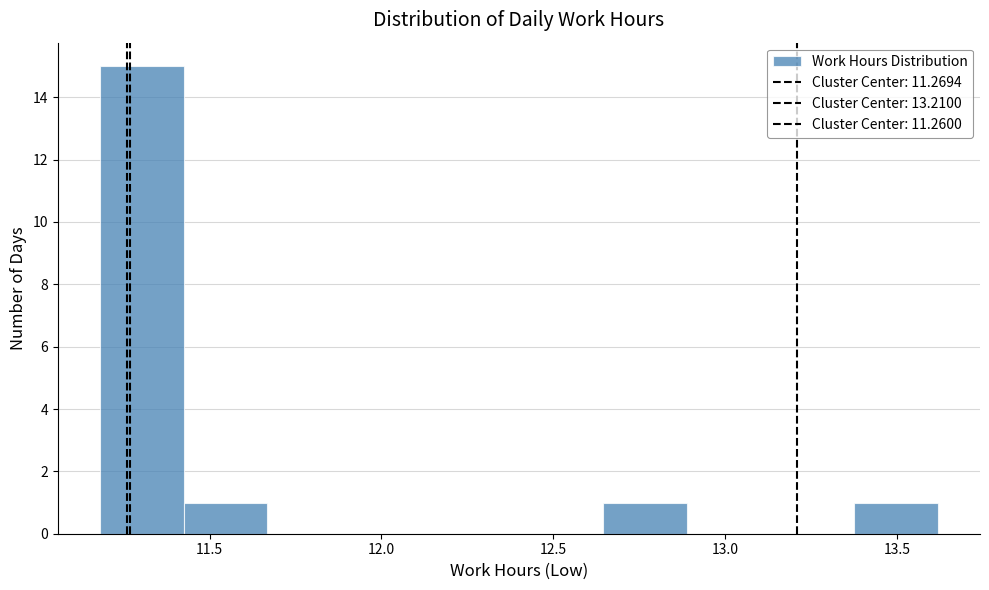

Reading left to right, list every bar in this chart as the range it spans on the x-axis followed by its height. Neither the bar edges nor the heights are printed on the chart, so give them approximately, as read against the axes.

11.20 to 11.40: 15
11.40 to 11.65: 1
11.65 to 11.90: 0
11.90 to 12.15: 0
12.15 to 12.40: 0
12.40 to 12.65: 0
12.65 to 12.90: 1
12.90 to 13.15: 0
13.15 to 13.40: 0
13.40 to 13.60: 1